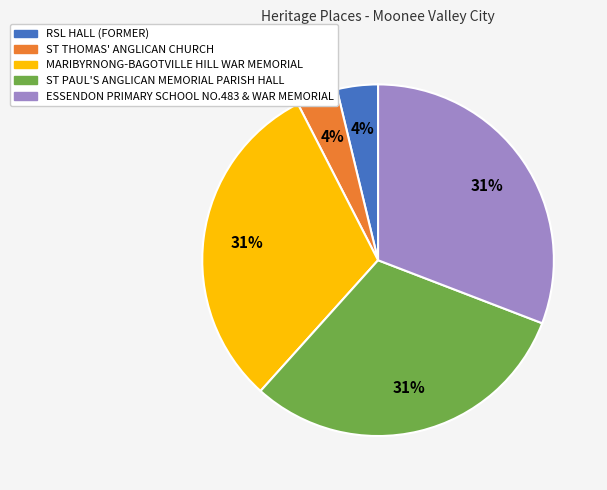

To the nearest percent, what is the average slice percentage?

20%